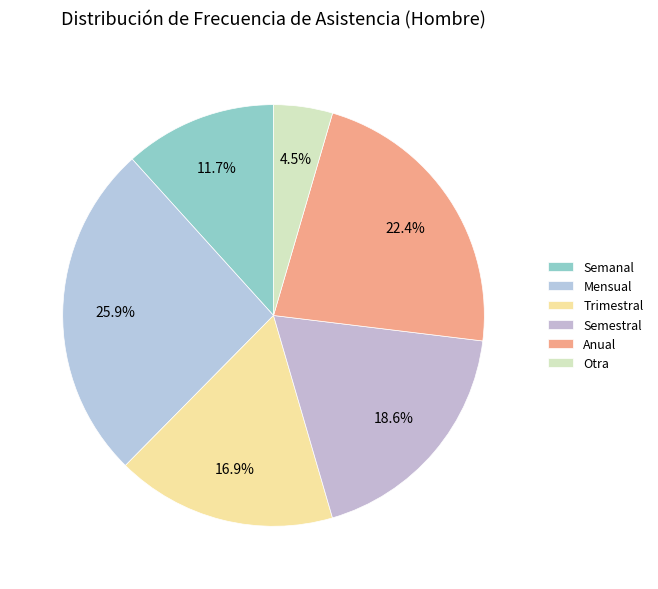

Does Anual represent more than half of the total?

No